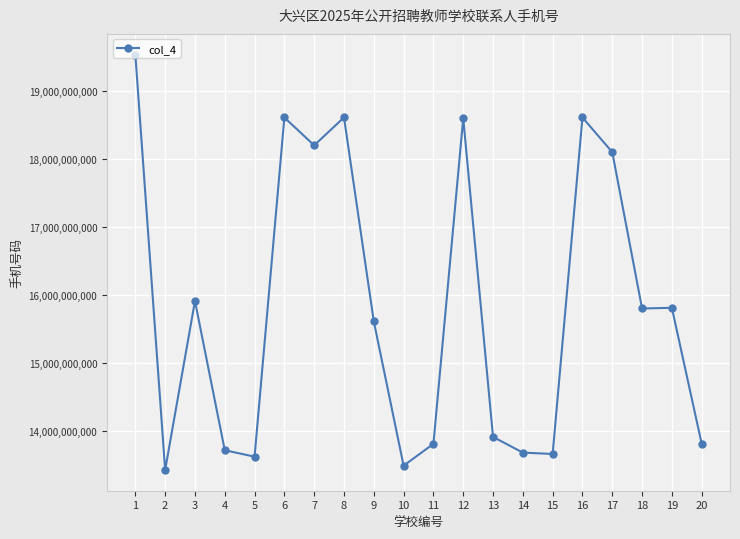

What is the difference between the maximum and second lowest values?

6046684235